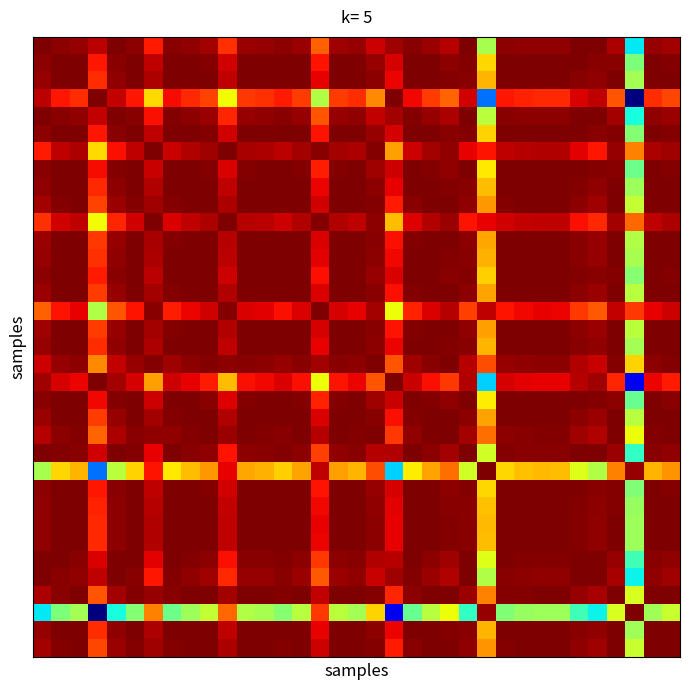

Count the number of categories in the chart.

35